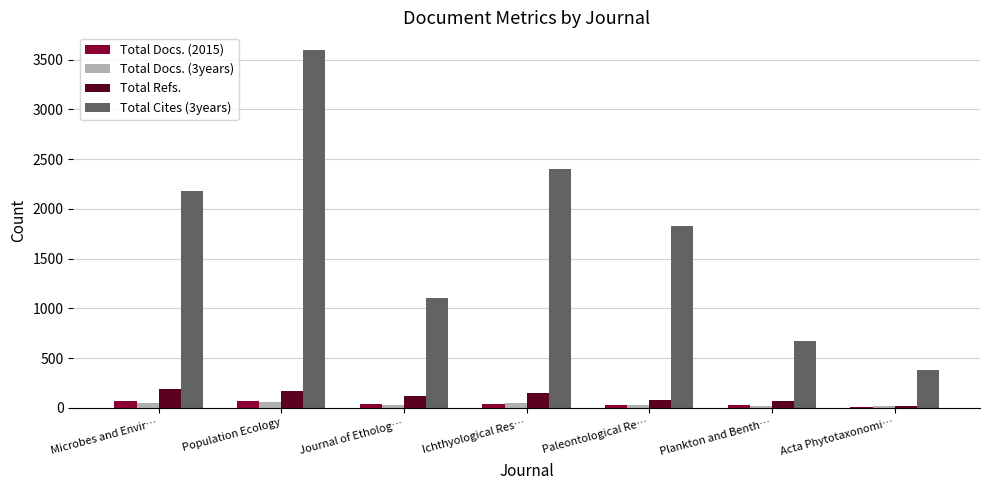

What is the average value of the Total Cites (3years) series?

1737